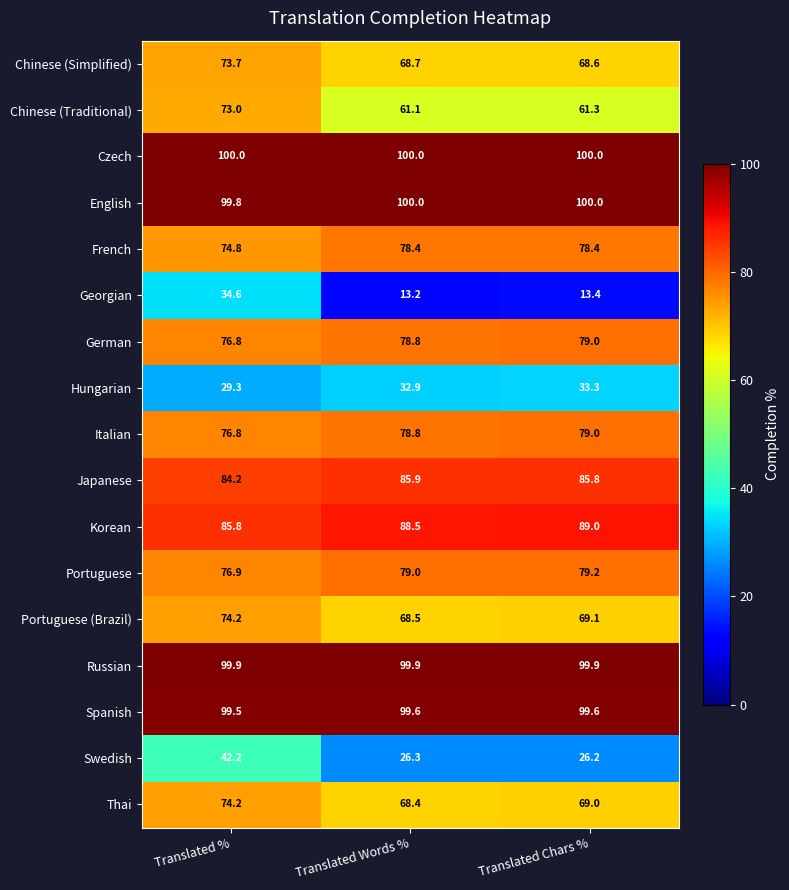

What is the difference between the Portuguese values at Translated % and Translated Words %?

2.1